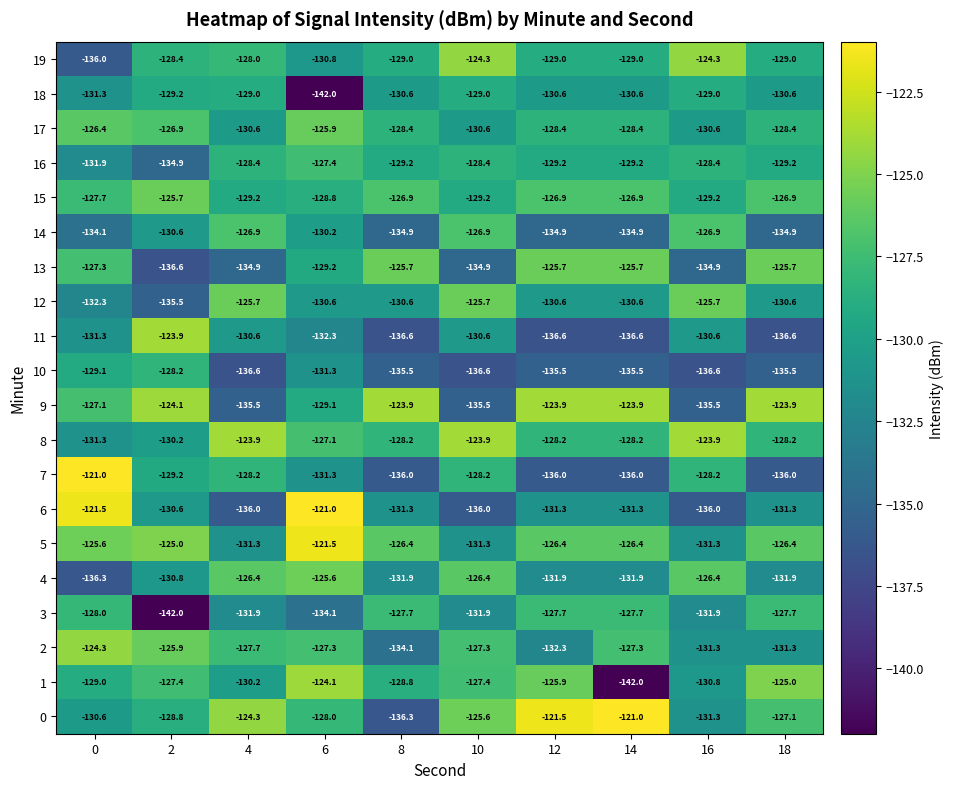

What is the spread (max minus min) of values at 6?

21.0